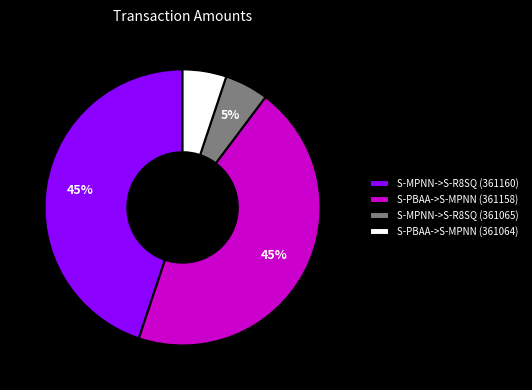

To the nearest percent, what percentage of the pie is S-PBAA->S-MPNN (361158)?

45%